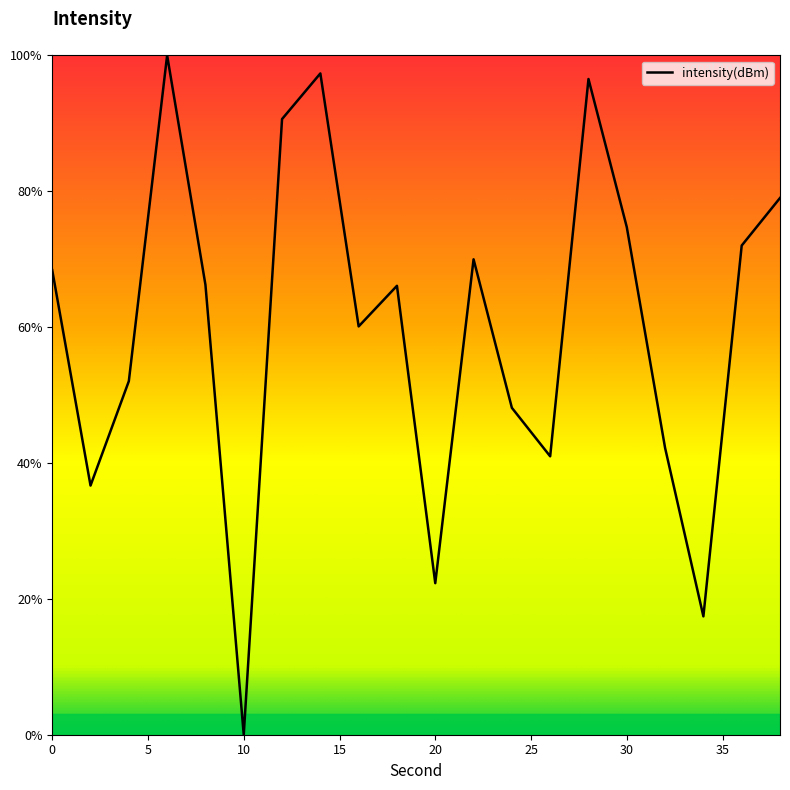

Is this an area chart (filled region under the line)?

Yes